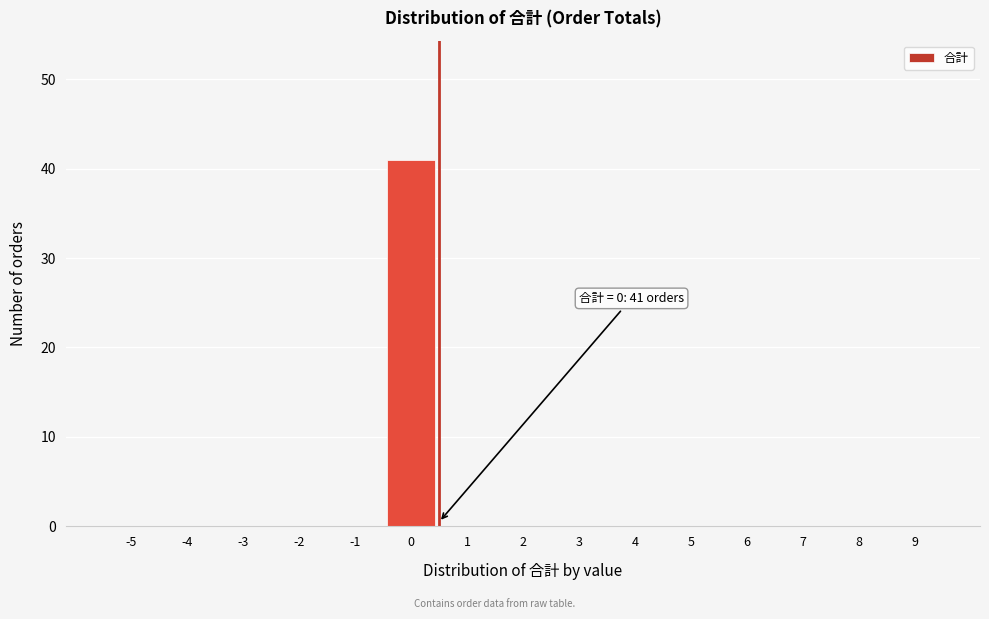

Reading left to right, extract all data points from this chart.

-5=0	-4=0	-3=0	-2=0	-1=0	0=41	1=0	2=0	3=0	4=0	5=0	6=0	7=0	8=0	9=0